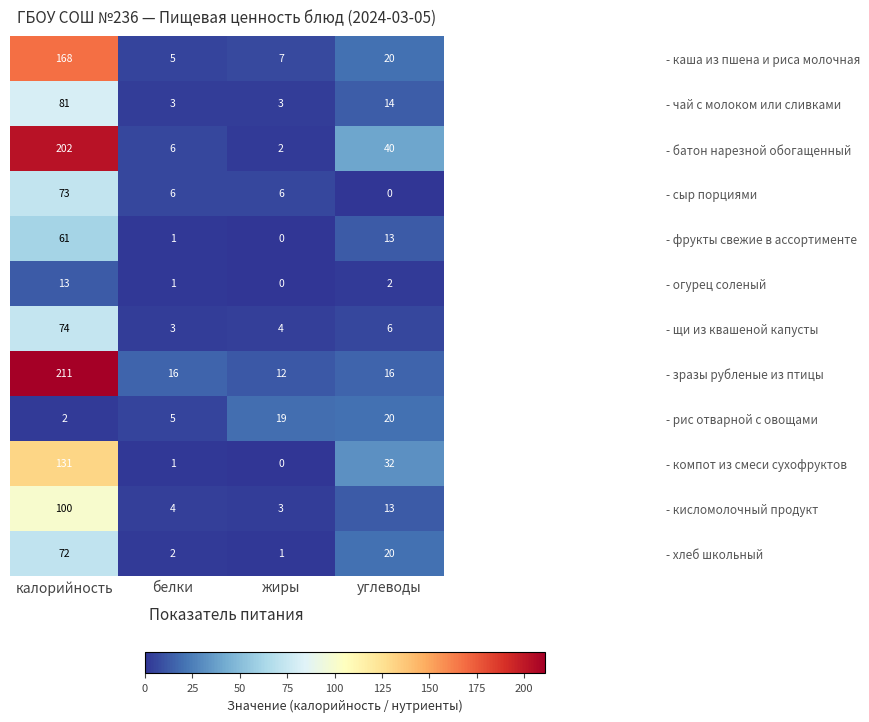

At which category is the sum across all series the highest?

калорийность